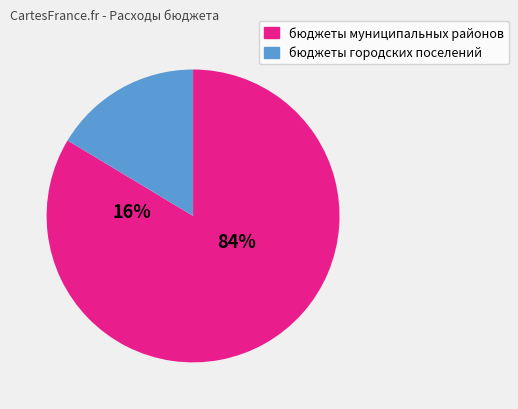

Do бюджеты муниципальных районов and бюджеты городских поселений together represent more than half of the pie?

Yes